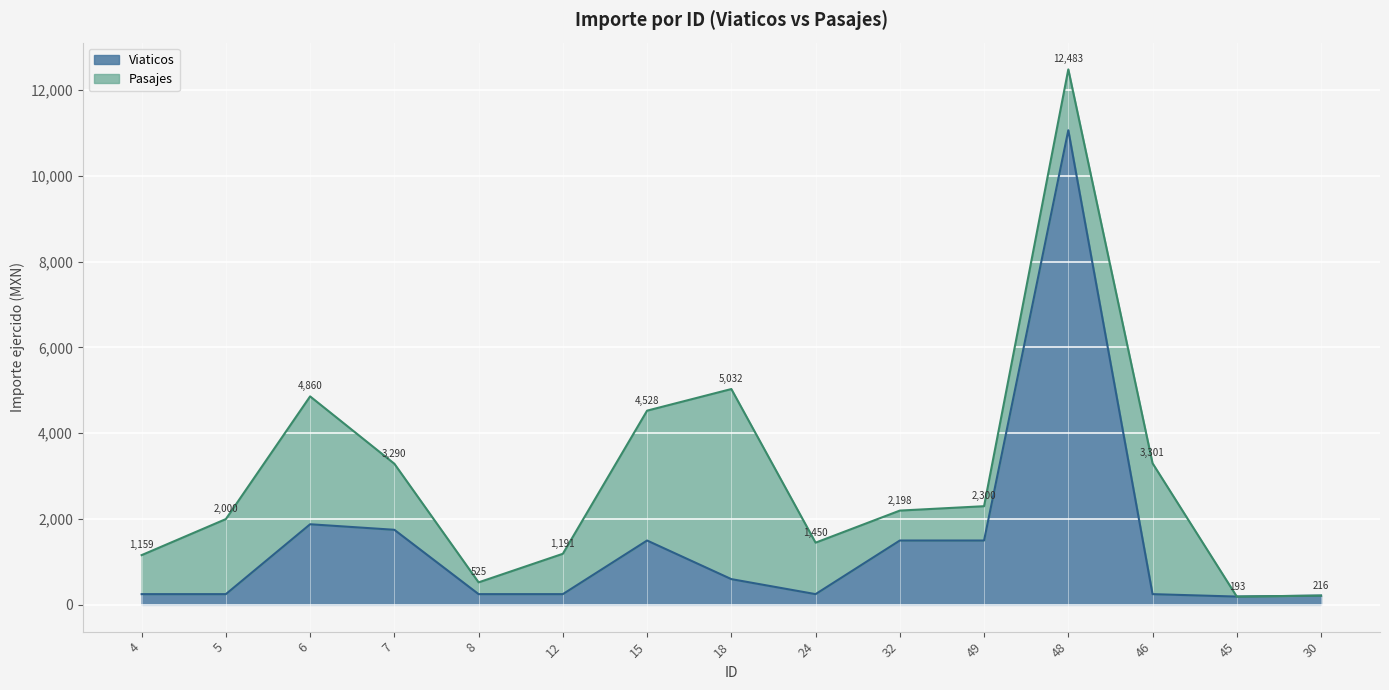

At which label does Viaticos reach its minimum?

45